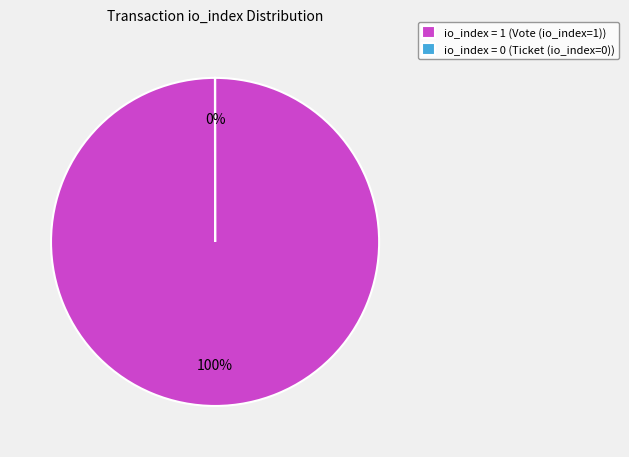

Does any single category account for the majority?

Yes